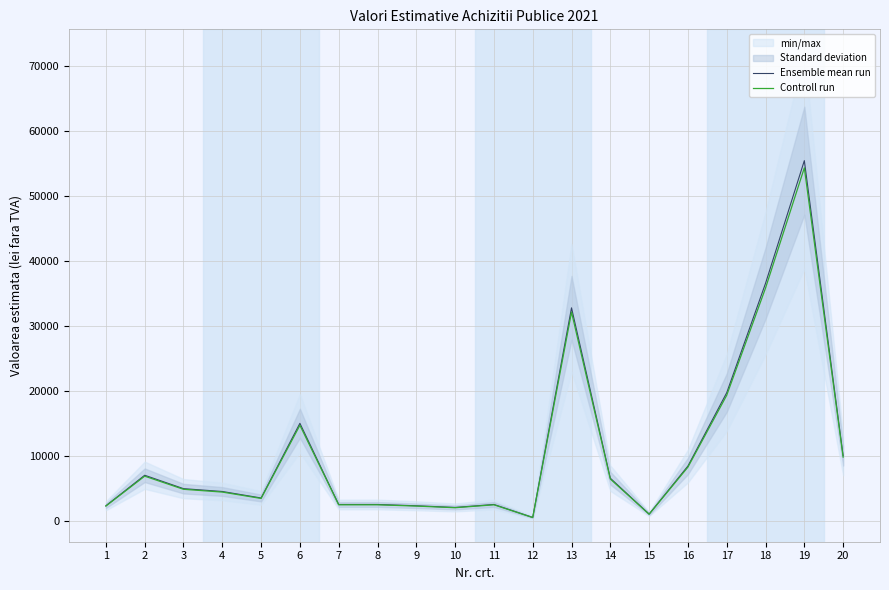

The Controll run series shows 20393.2 at 19. True or false?

False